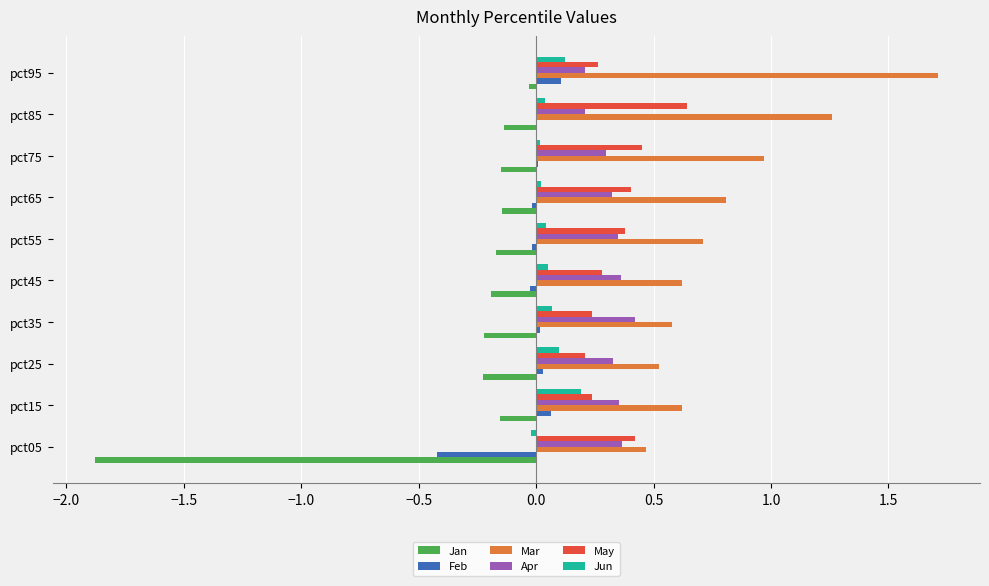

Which series changed the most between pct25 and pct85?

Mar